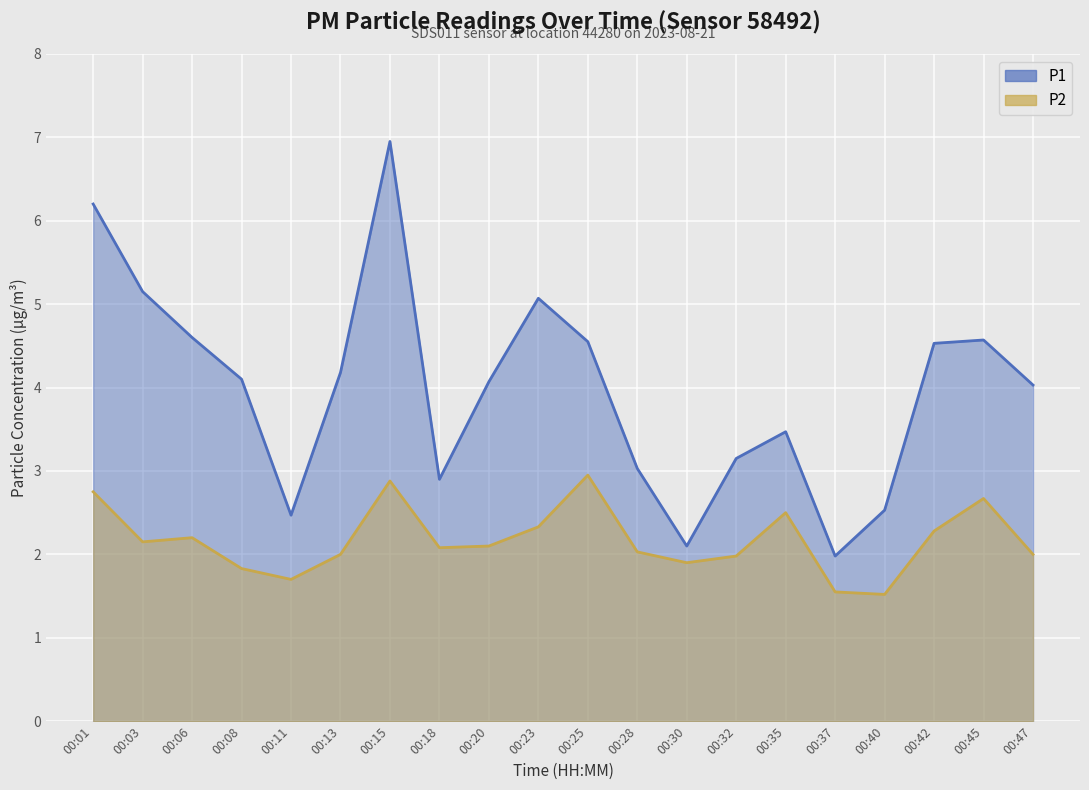

What is the smallest value displayed?

1.5